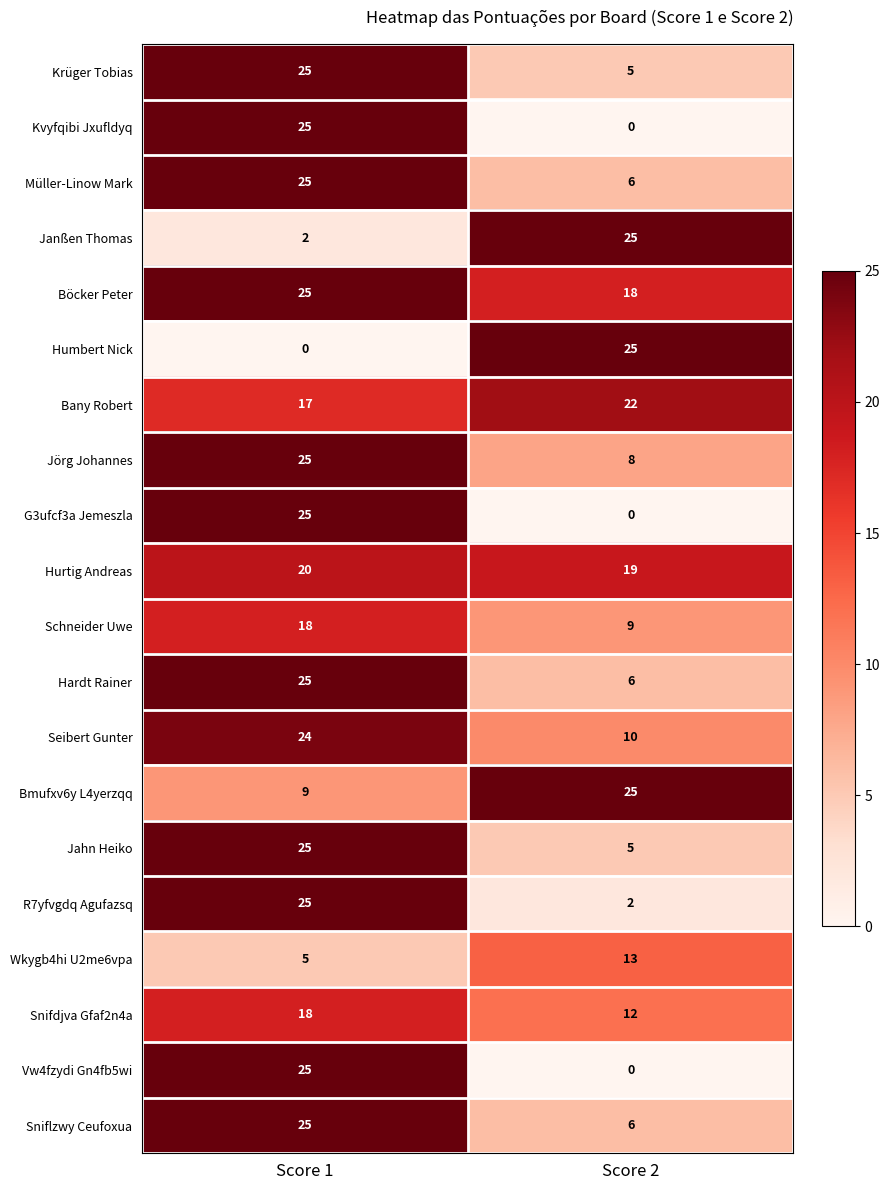

What is the sum of the Krüger Tobias values at Score 1 and Score 2?

30